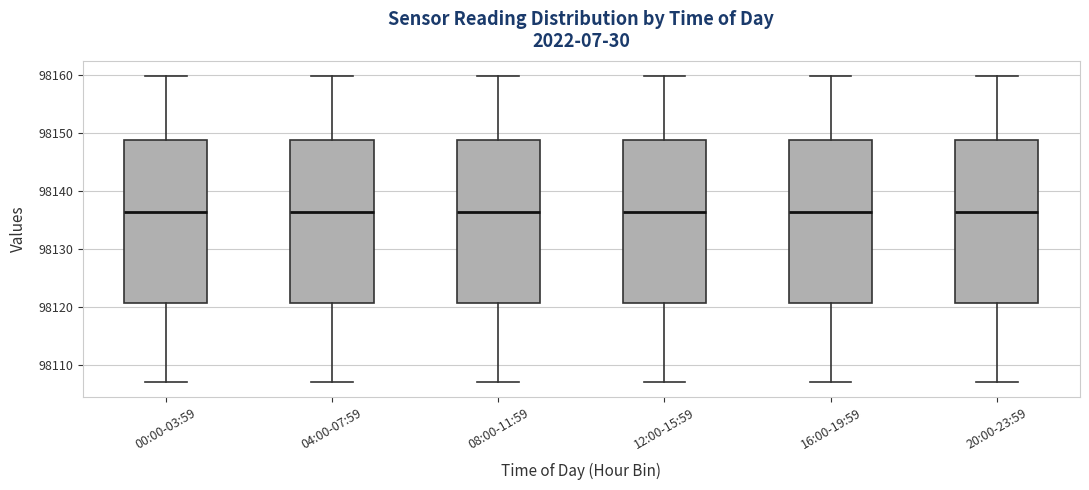

Reading left to right, transcribe this box plot: for each box, give where its median line is, the range the box spans, and where its two whiskers end, as read against the y-axis. The values are not printed on the chart, so give them approximately, as read against the axis.

00:00-03:59: median 98136, box 98121 to 98149, whiskers 98107 to 98160
04:00-07:59: median 98136, box 98121 to 98149, whiskers 98107 to 98160
08:00-11:59: median 98136, box 98121 to 98149, whiskers 98107 to 98160
12:00-15:59: median 98136, box 98121 to 98149, whiskers 98107 to 98160
16:00-19:59: median 98136, box 98121 to 98149, whiskers 98107 to 98160
20:00-23:59: median 98136, box 98121 to 98149, whiskers 98107 to 98160